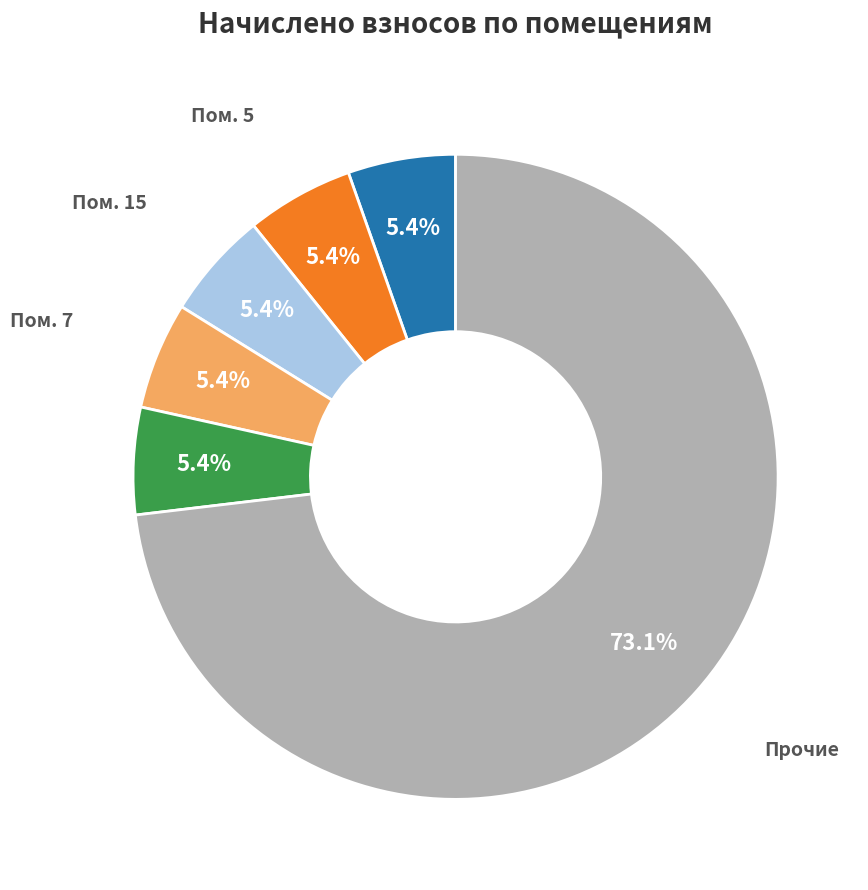

Does any single category account for the majority?

Yes